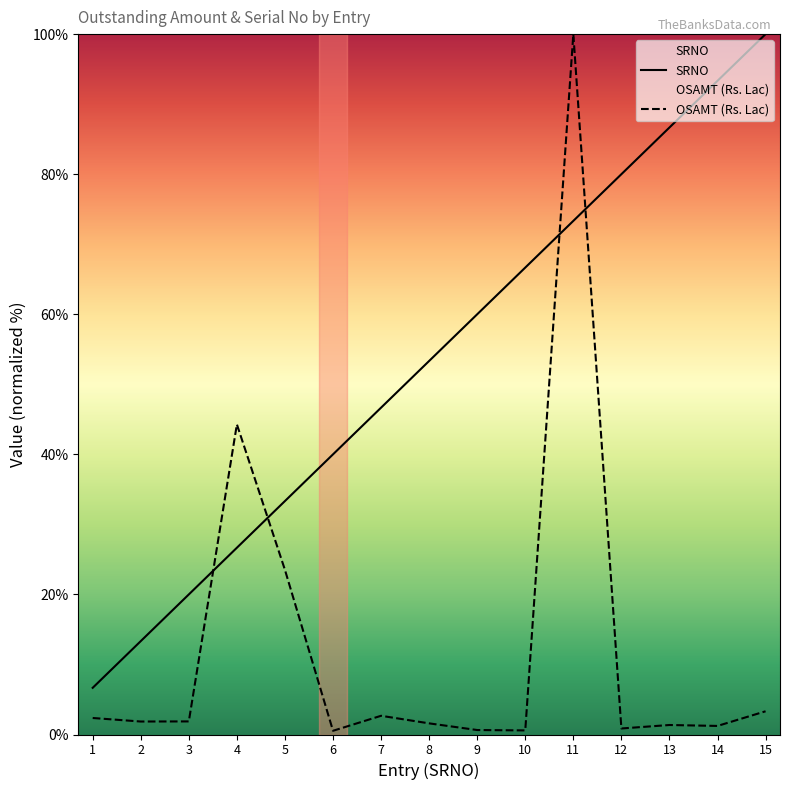

Reading left to right, transcribe all the data shown in this chart.

SRNO: 6.7	13.3	20.0	26.7	33.3	40.0	46.7	53.3	60.0	66.7	73.3	80.0	86.7	93.3	100.0
OSAMT (Rs. Lac): 2.4	1.9	1.9	44.3	23.5	0.5	2.7	1.6	0.6	0.6	100.0	0.9	1.4	1.2	3.3